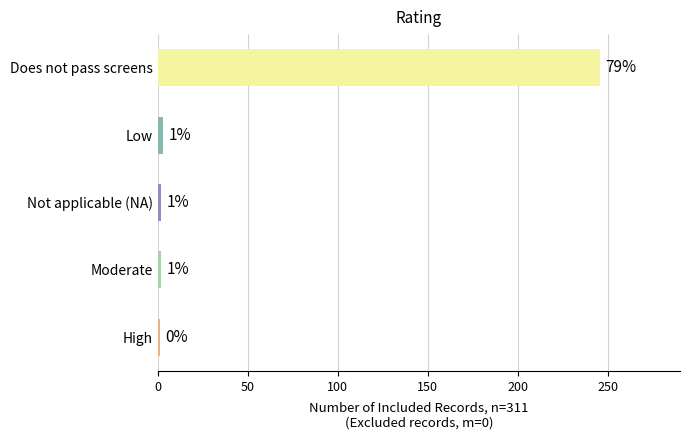

What is the change in value from Does not pass screens to Low?

-243